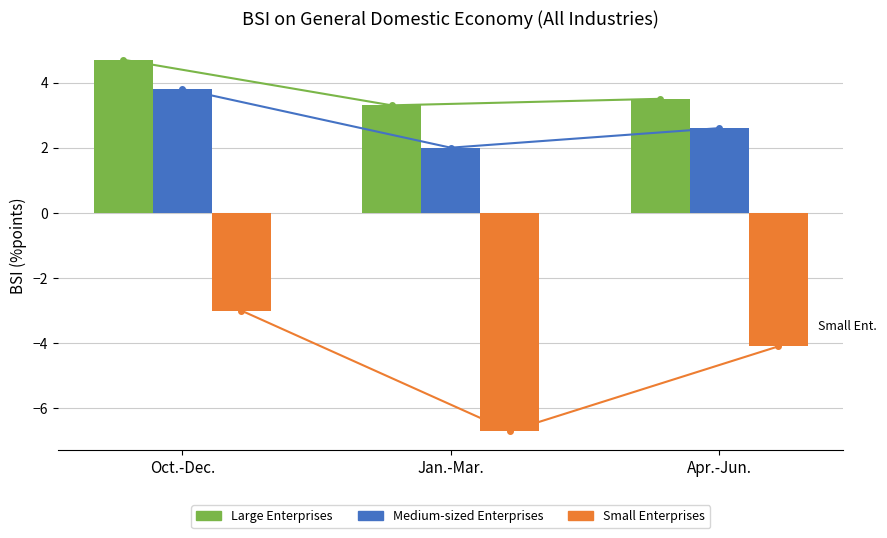

How many Small Enterprises values are between -6 and -3?

2